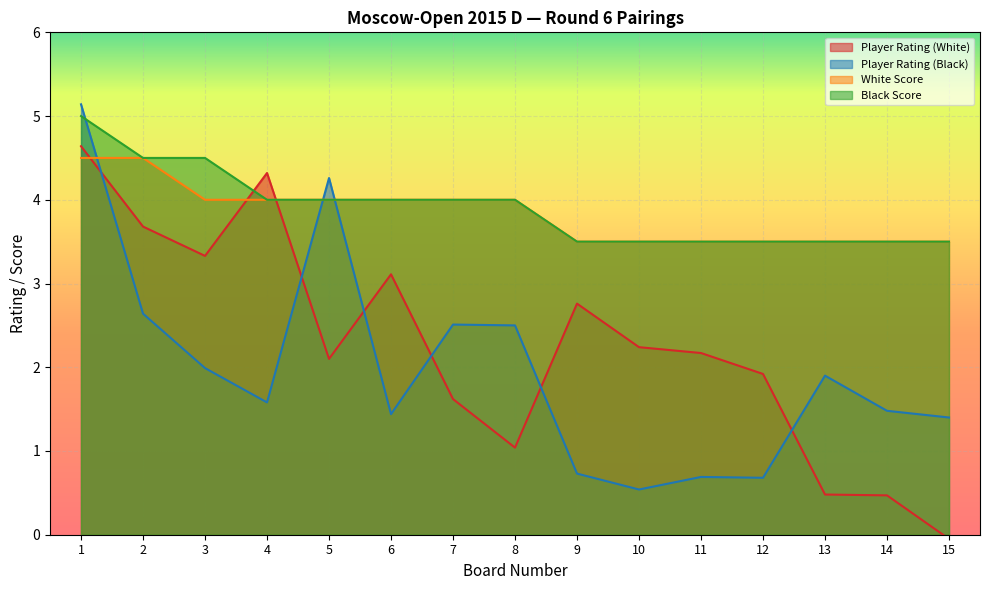

What are all the series names shown in the legend?

Player Rating (White), Player Rating (Black), White Score, Black Score